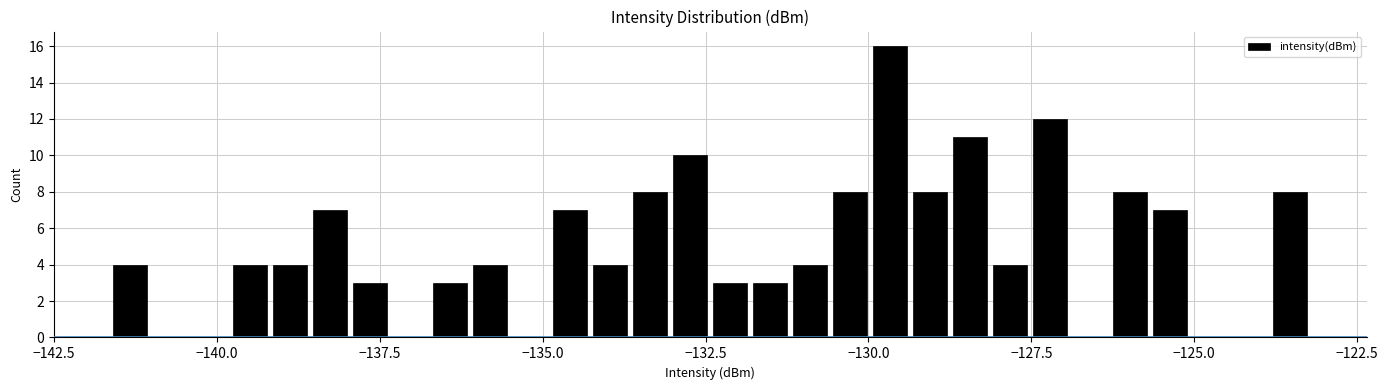

Read against the x-axis, roughly where is the centre of the tallest bar?

-129.5